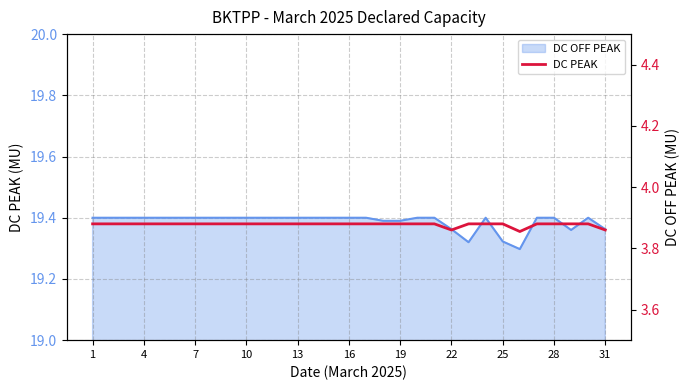

Approximately how many times larger is the value at 14 compared to 1?

1.0